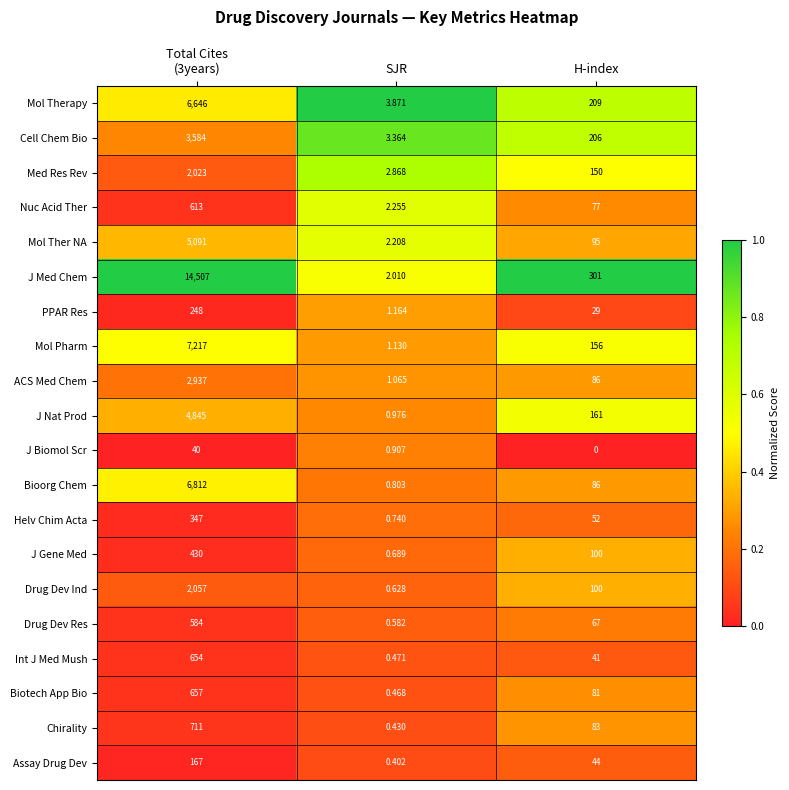

List the series in order of their peak value, lowest first.

J Biomol Scr, Assay Drug Dev, PPAR Res, Helv Chim Acta, J Gene Med, Drug Dev Res, Nuc Acid Ther, Int J Med Mush, Biotech App Bio, Chirality, Med Res Rev, Drug Dev Ind, ACS Med Chem, Cell Chem Bio, J Nat Prod, Mol Ther NA, Mol Therapy, Bioorg Chem, Mol Pharm, J Med Chem